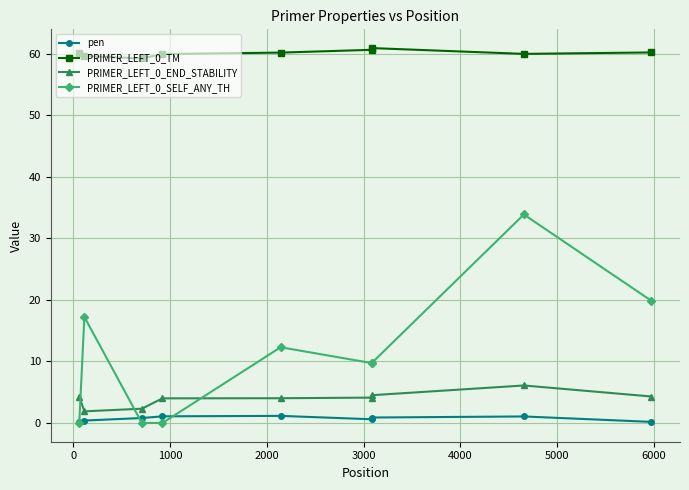

What is the lowest value of the PRIMER_LEFT_0_TM series?

59.2